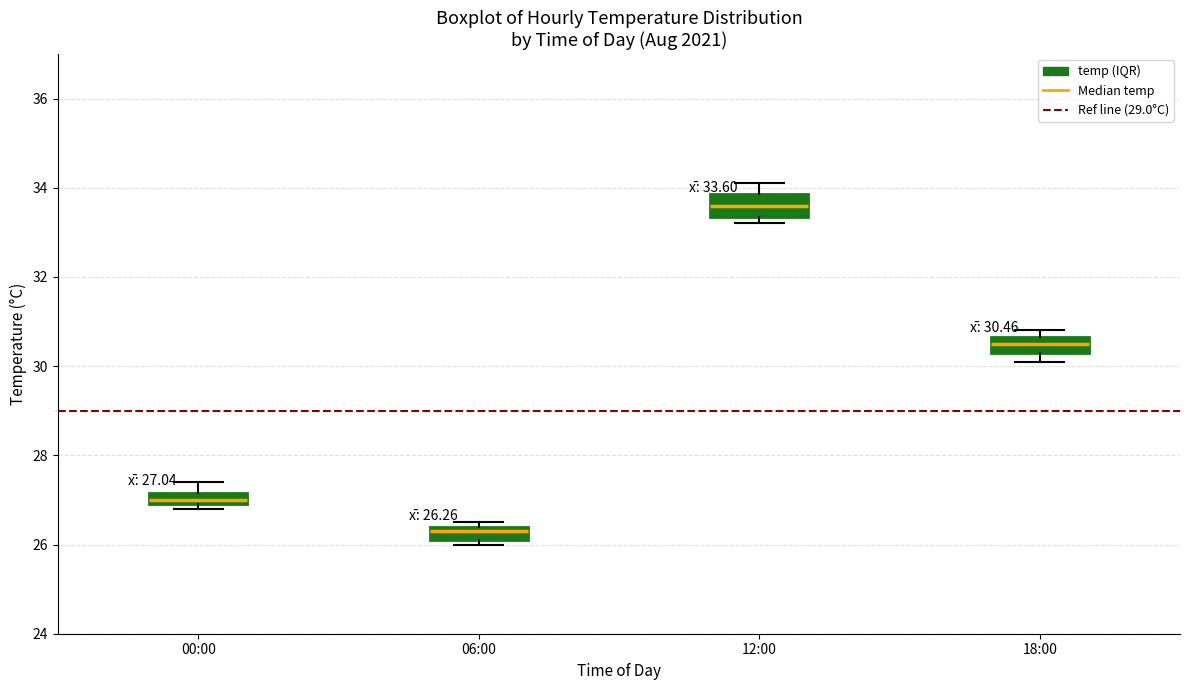

Which box has the highest median line?

12:00